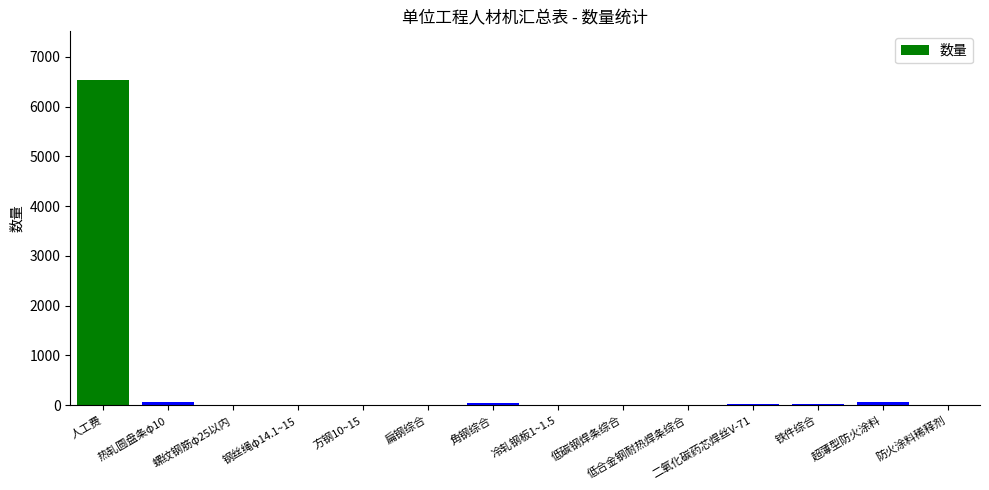

Which label corresponds to the largest value in the chart?

人工费